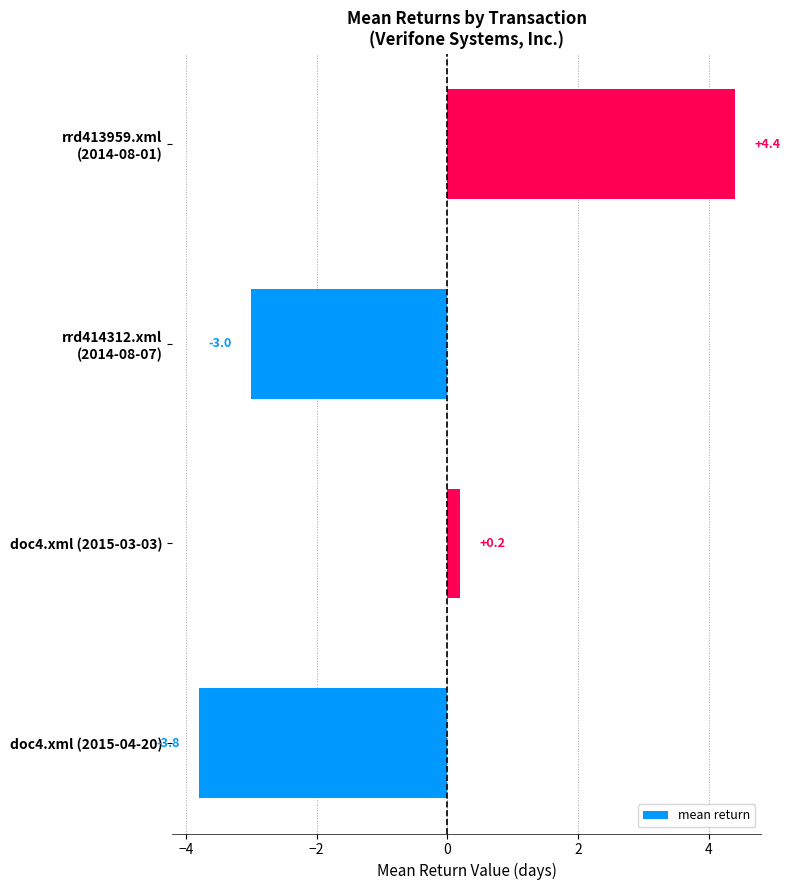

Are the bars horizontal?

Yes